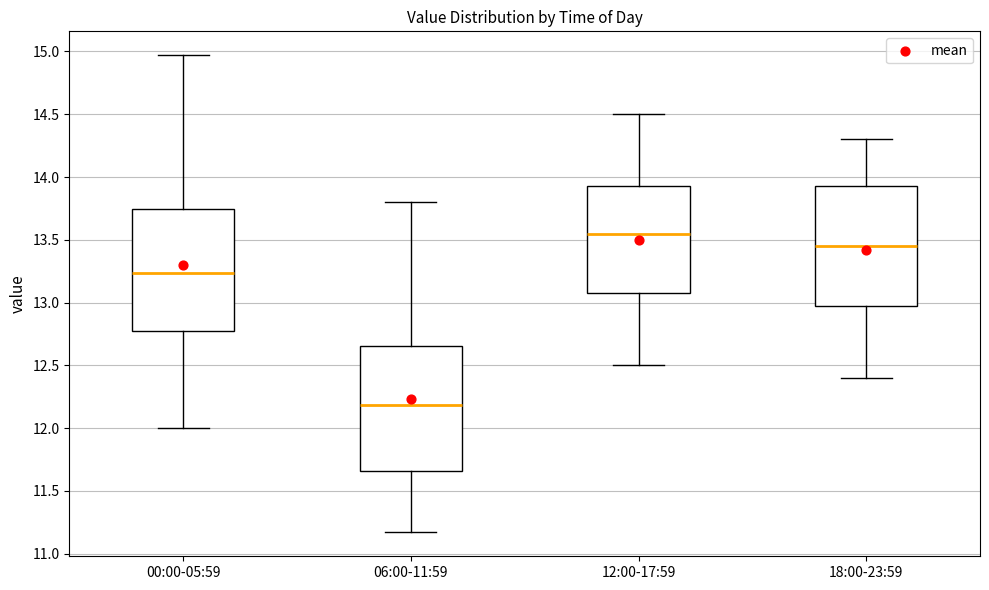

Where does the lower whisker of the box for 06:00-11:59 end on the y-axis? The values are not printed on the chart, so give them approximately, as read against the axis.

11.15